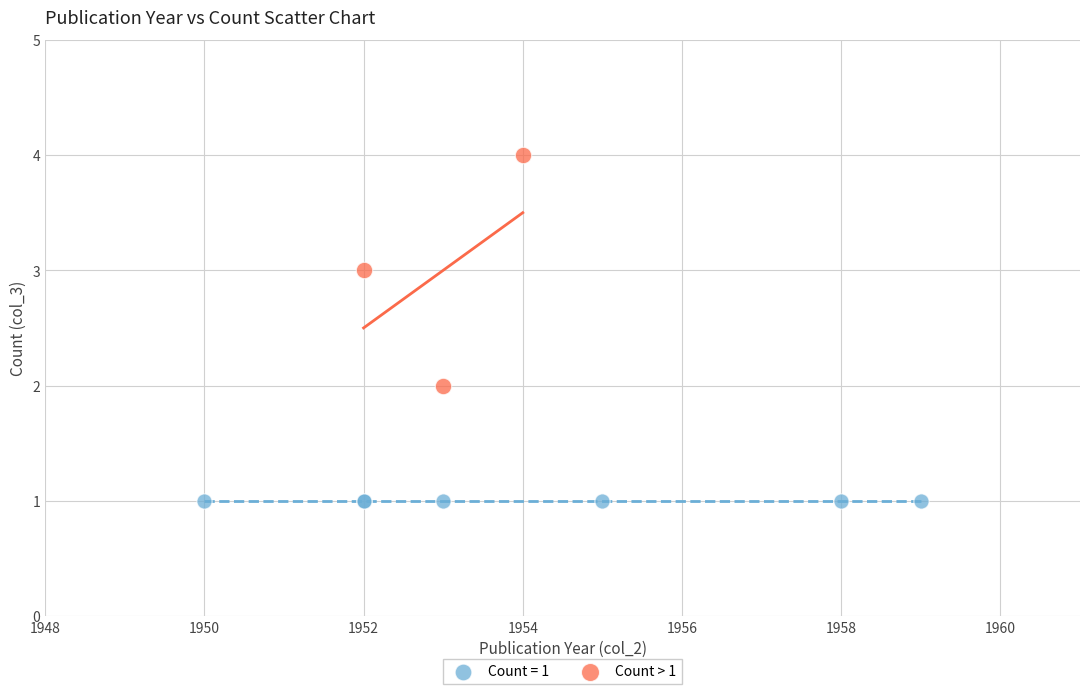

Which series contains the lowest Y value?

Count = 1